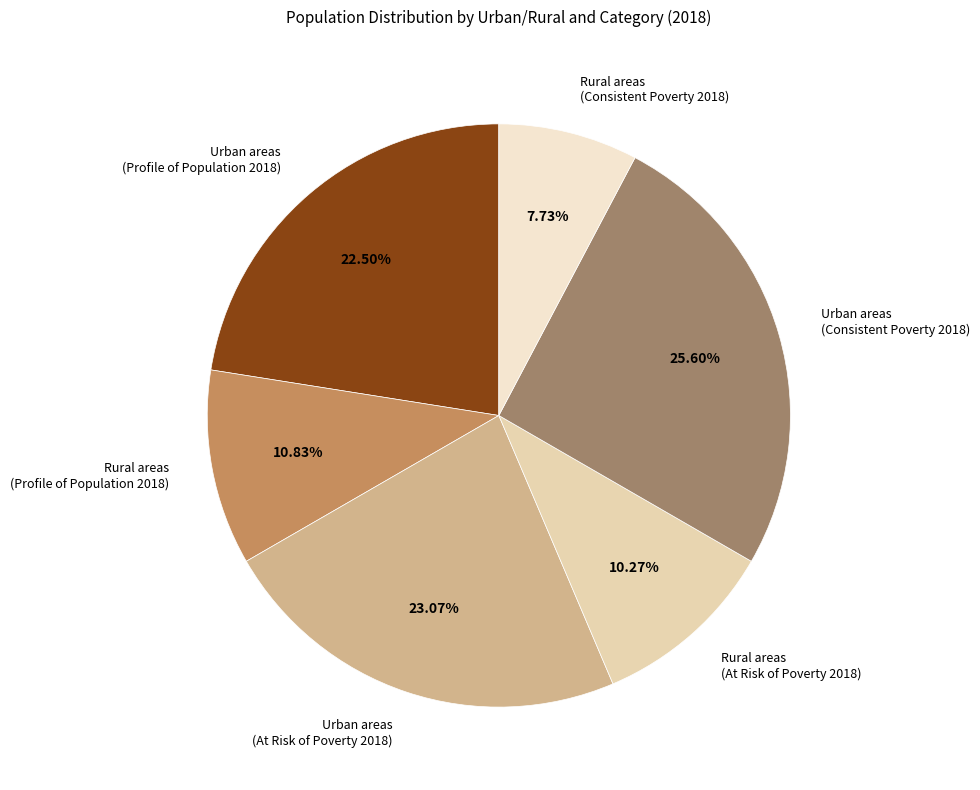

Is there a majority slice in this chart?

No